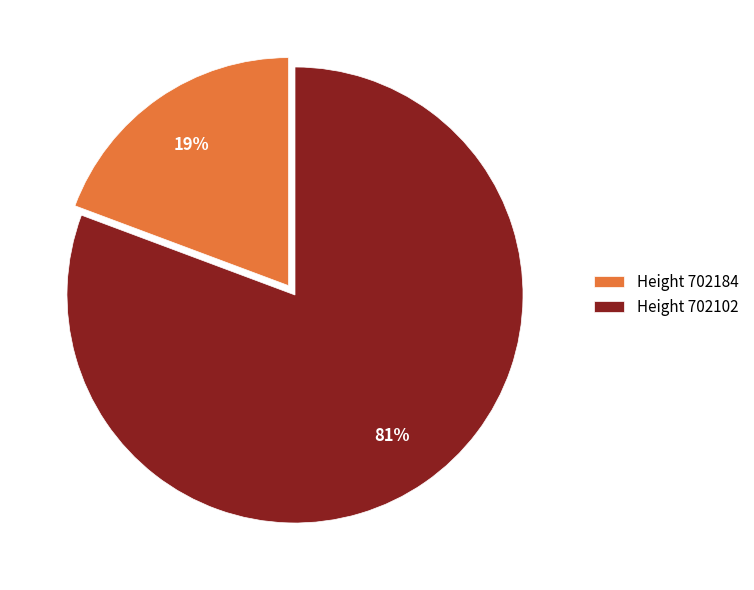

To the nearest percent, what is the average slice percentage?

50%